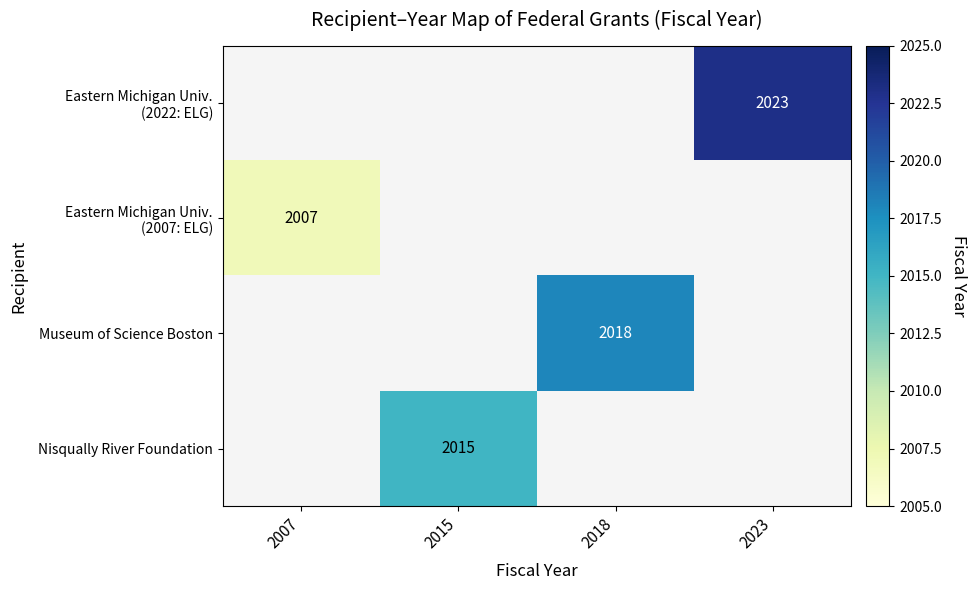

At which label does Museum of Science Boston reach its minimum?

2007